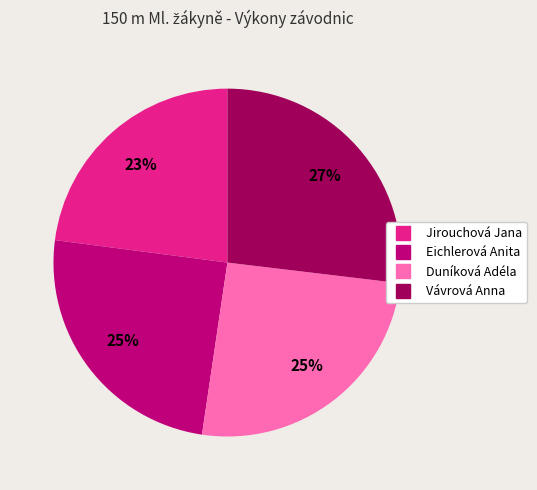

The Eichlerová Anita slice represents 25% of the pie. True or false?

True